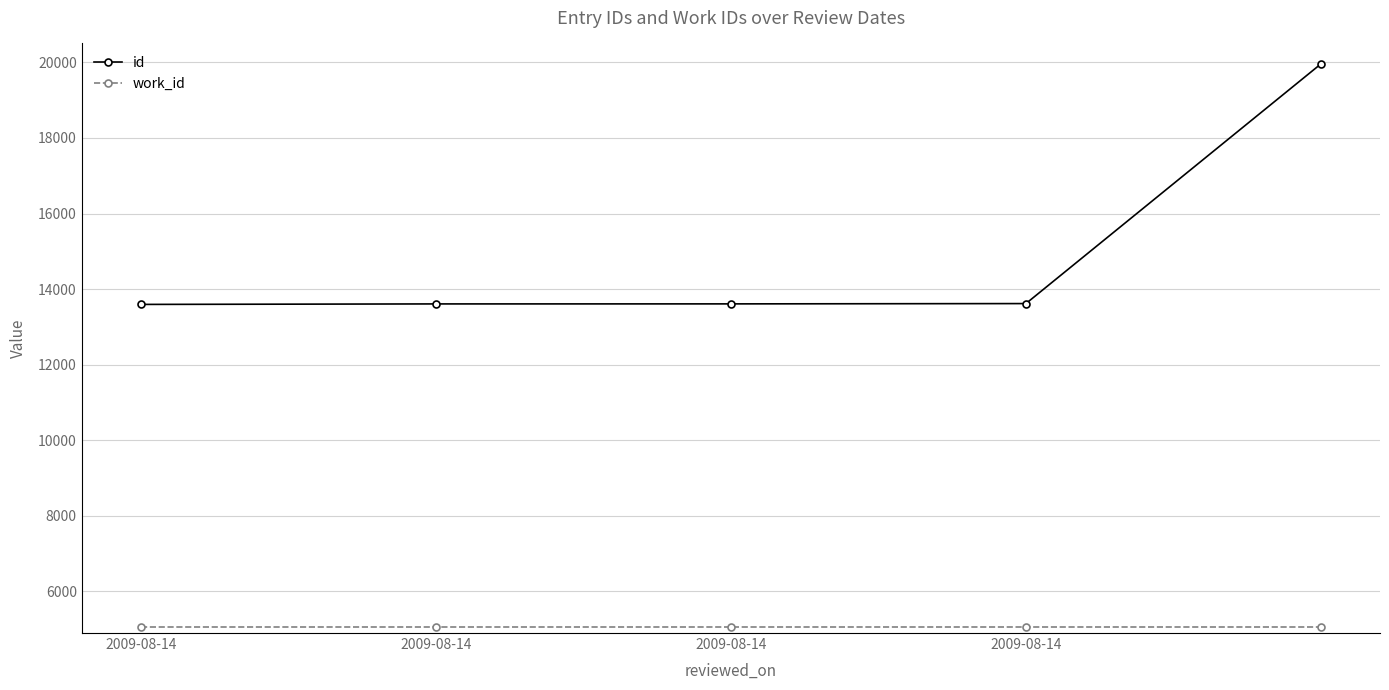

True or false: id has more than 2 points higher than both neighbors.

False